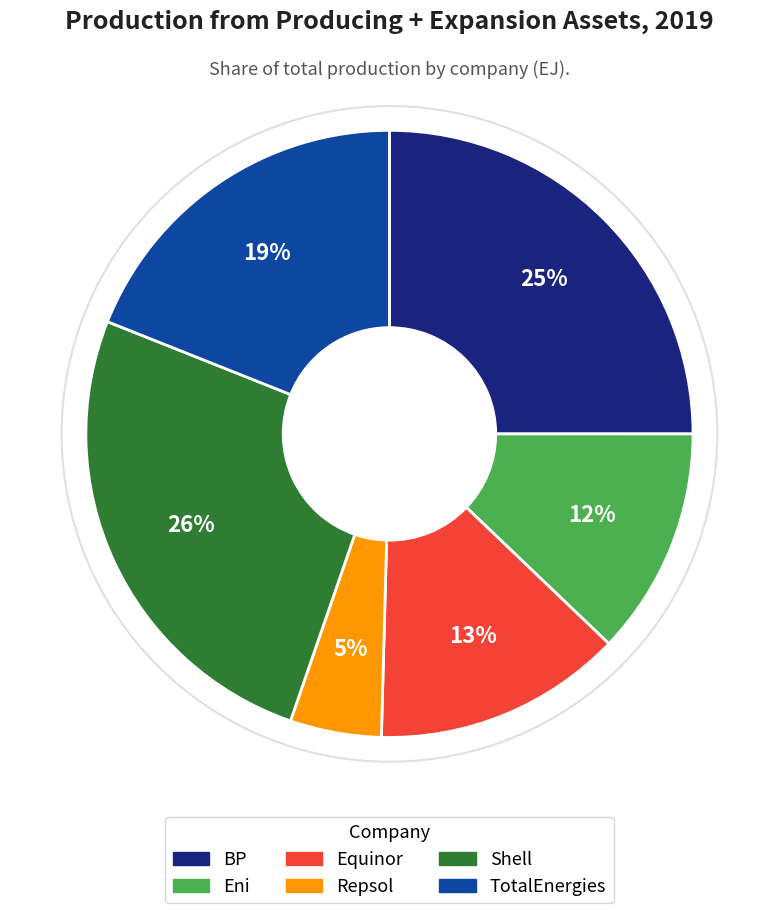

Count the number of slices in the pie.

6